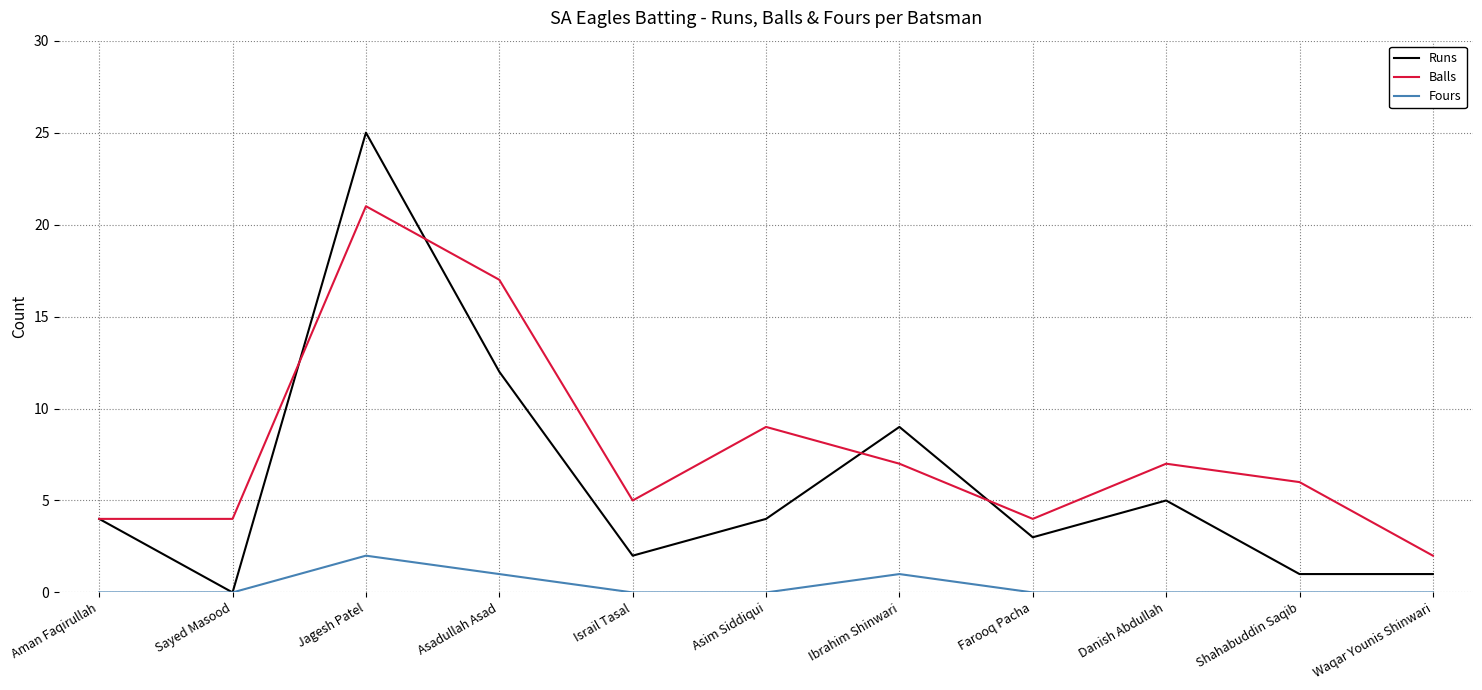

Is it true that Balls equals 26 at Asadullah Asad?

False